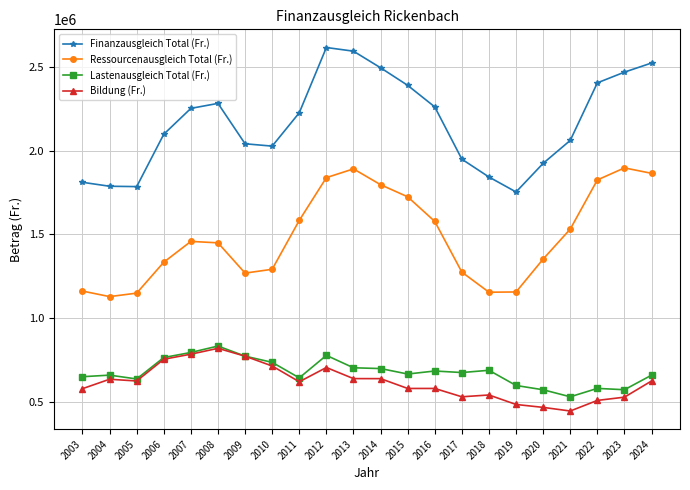

Which series changed the most between 2015 and 2020?

Finanzausgleich Total (Fr.)